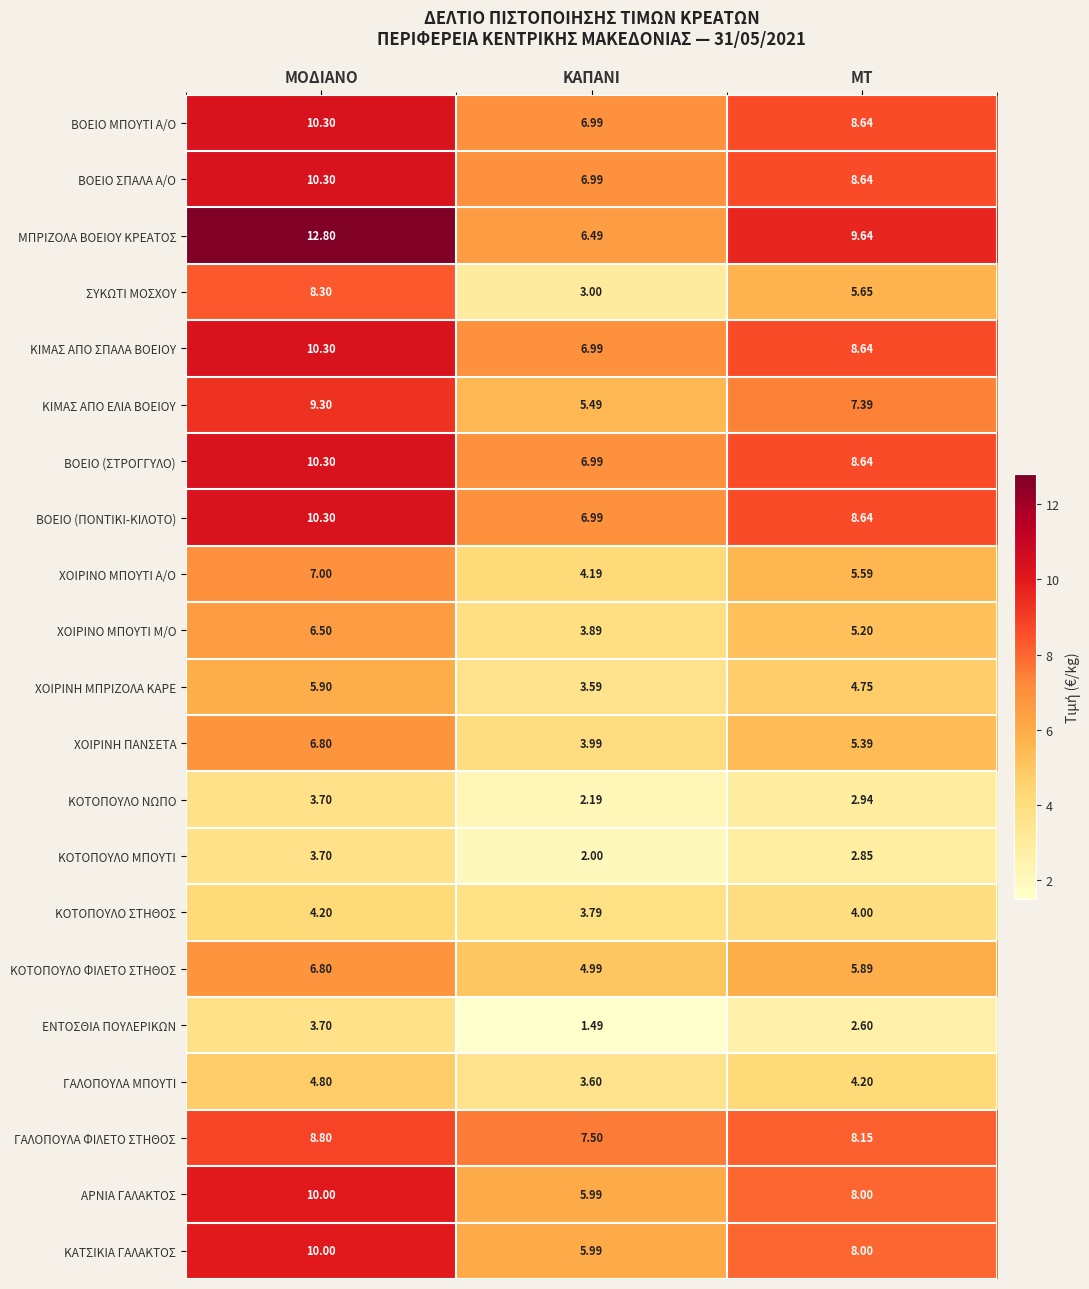

Rank the categories by ΧΟΙΡΙΝΟ ΜΠΟΥΤΙ Μ/Ο value from lowest to highest.

ΚΑΠΑΝΙ, ΜΤ, ΜΟΔΙΑΝΟ